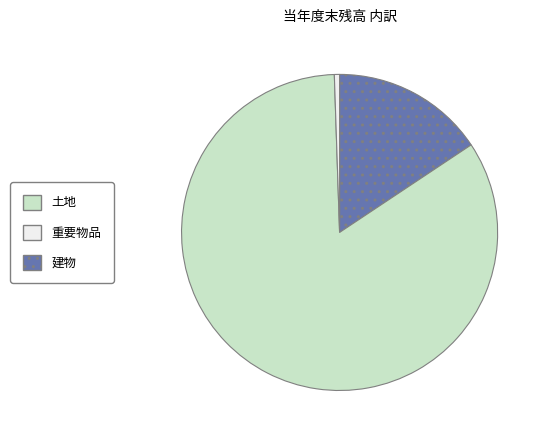

Is there any slice that represents more than half of the pie?

Yes